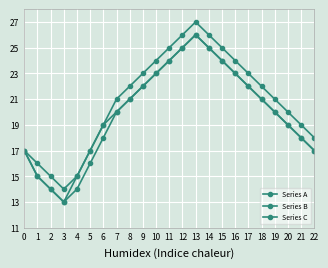

Which has a higher value, 12 or 21?

12